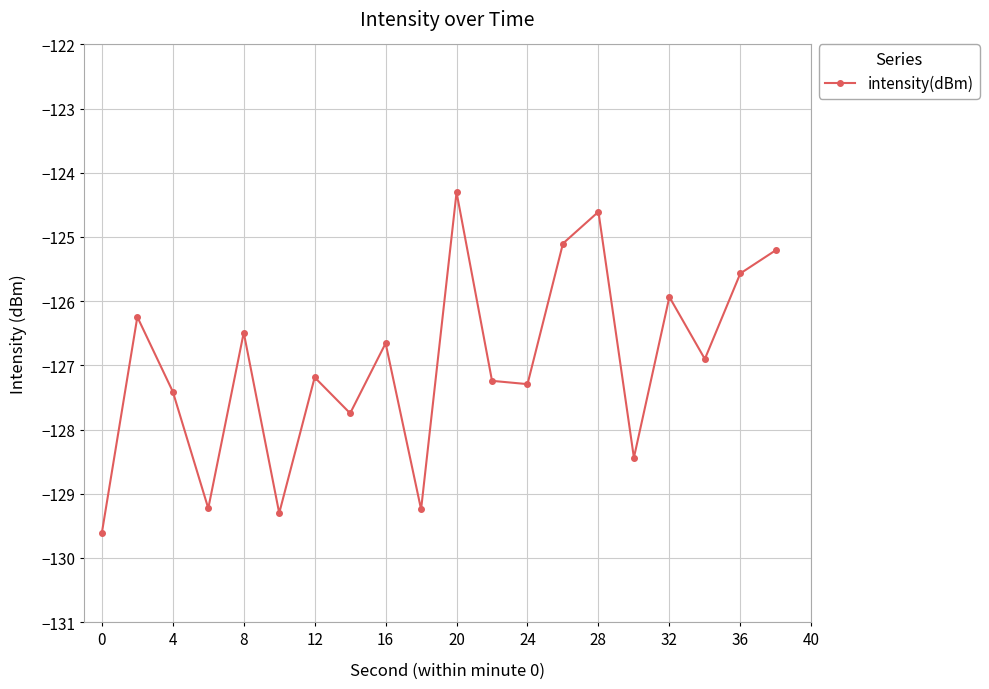

Reading right to left, transcribe all the data shown in this chart.

-125.2	-125.6	-126.9	-125.9	-128.4	-124.6	-125.1	-127.3	-127.2	-124.3	-129.2	-126.7	-127.7	-127.2	-129.3	-126.5	-129.2	-127.4	-126.2	-129.6